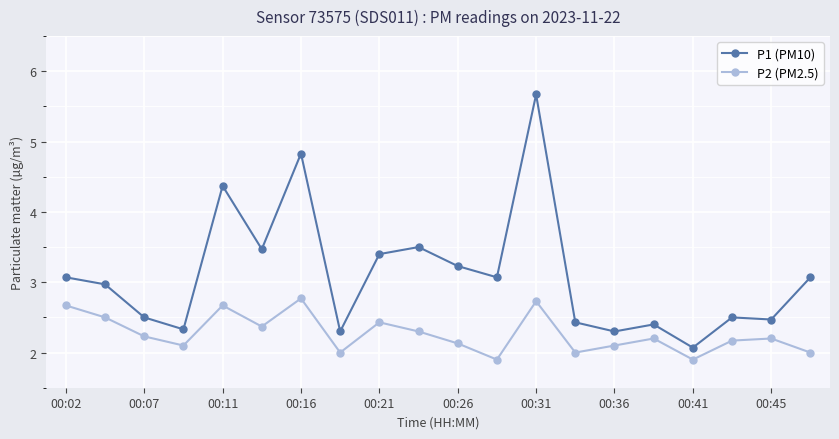

Which series has the largest range (max minus min)?

P1 (PM10)